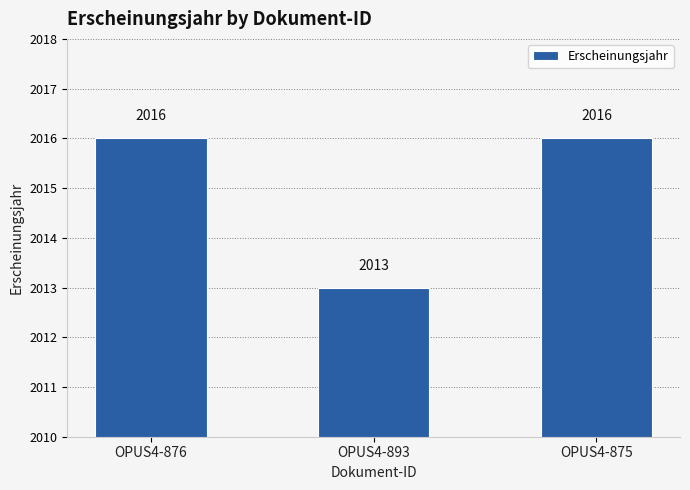

True or false: the data shows 673 at OPUS4-893.

False